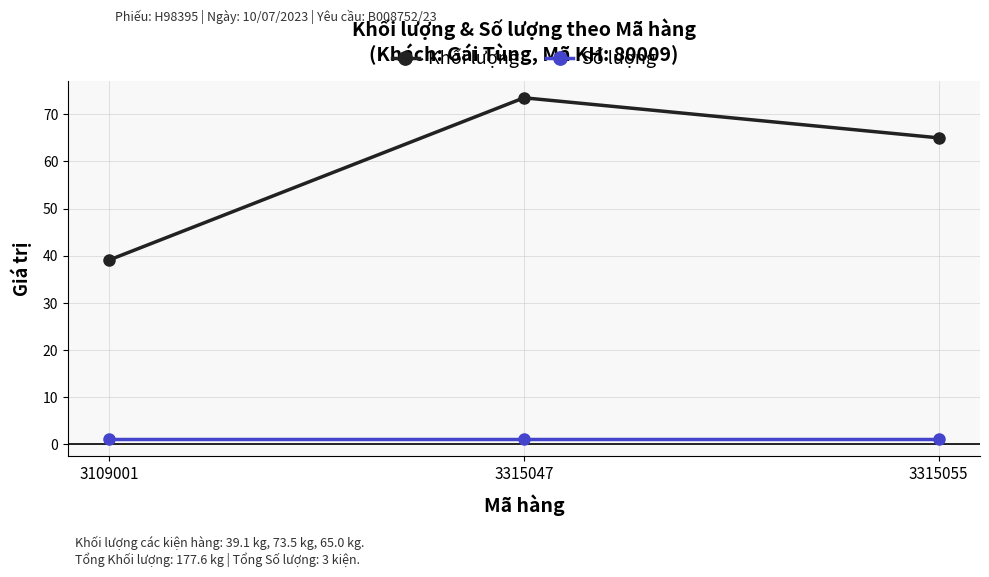

True or false: Khối lượng has a value of 65.0 at 3315055.

True